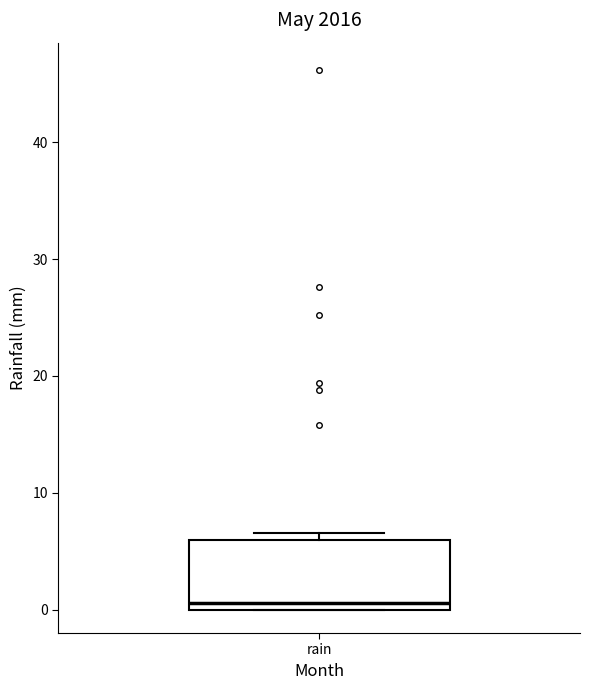

Read this box plot against the y-axis: the position of the median line, the range covered by the box, and the ends of both whiskers. The values are not printed on the chart, so give them approximately, as read against the axis.

median 1, box 0 to 6, whiskers 0 to 7